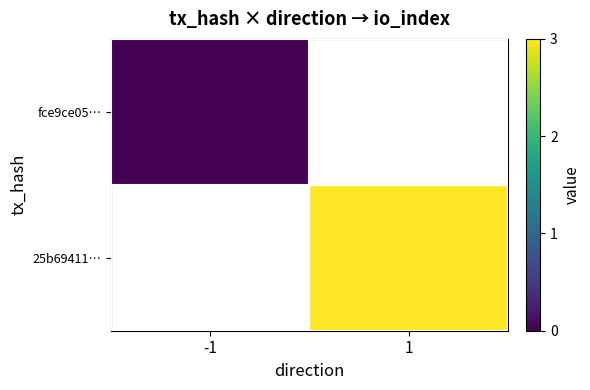

At which label does fce9ce05… reach its minimum?

-1